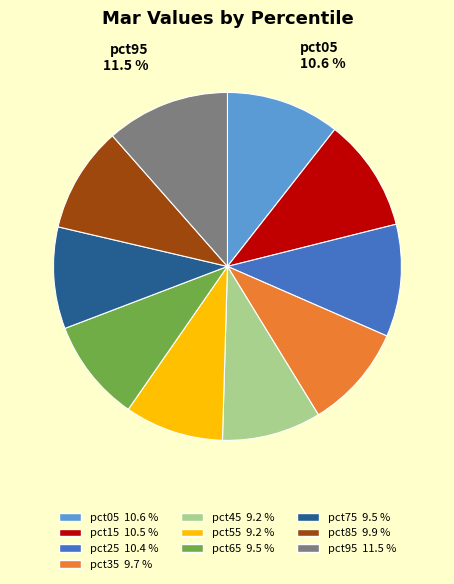

Is there a majority slice in this chart?

No